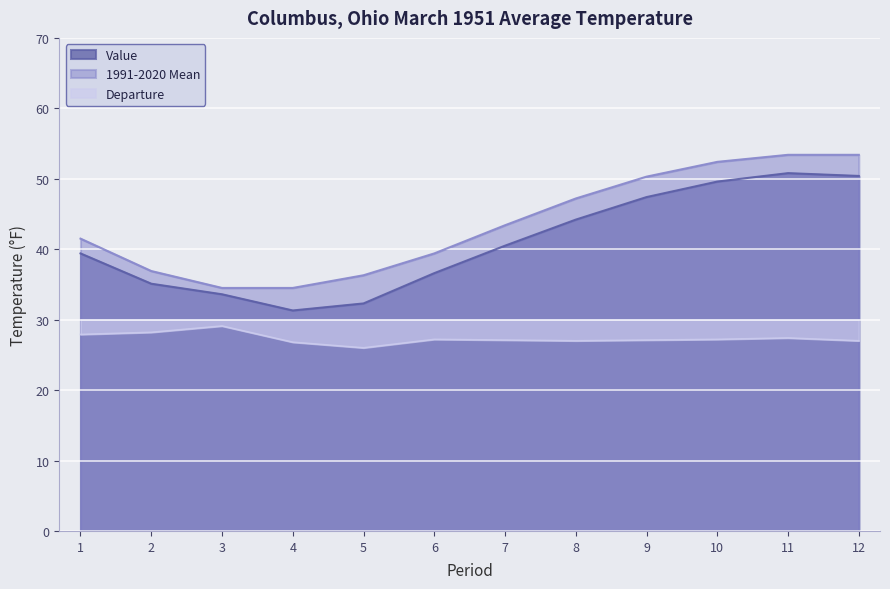

What is the sum of all Value values?

491.2